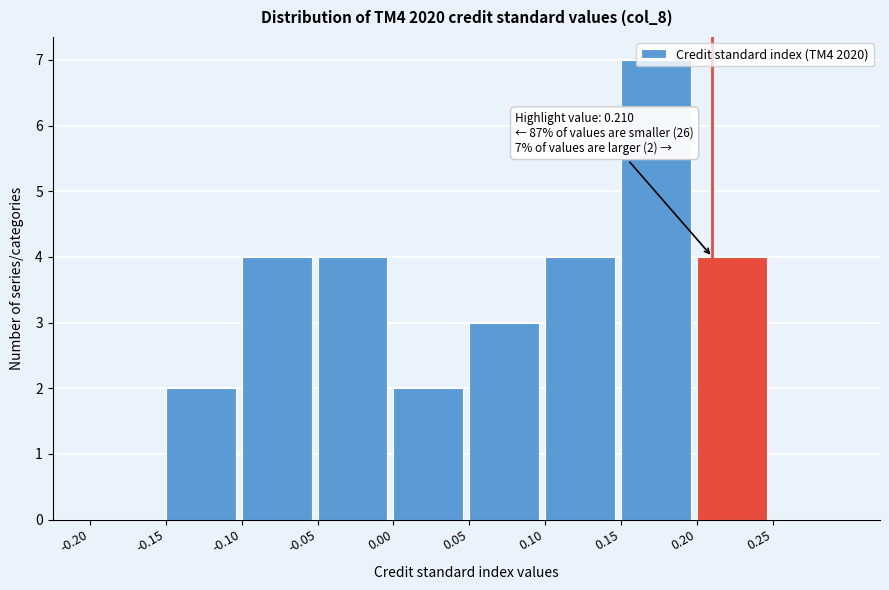

Which range on the x-axis has the tallest bar?

0.15 to 0.20